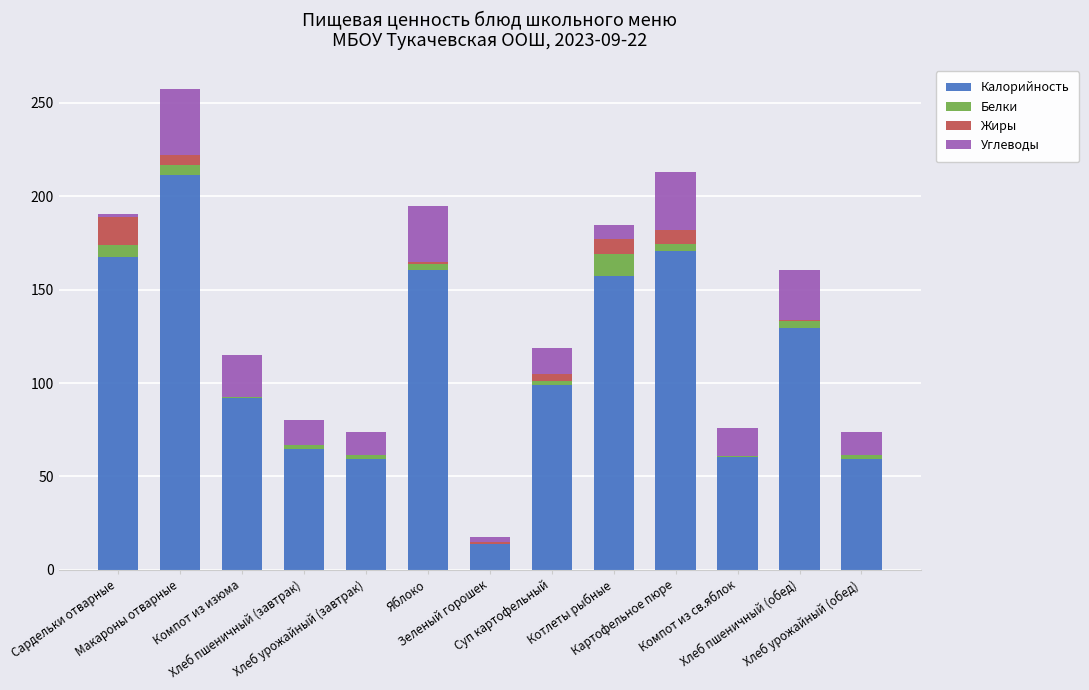

Are the bars horizontal?

No